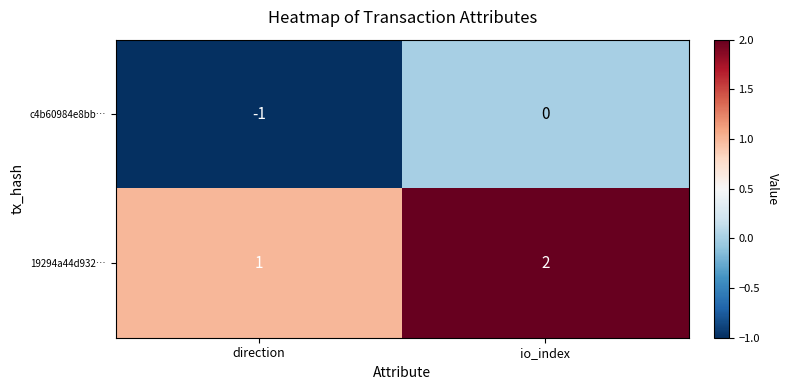

Reading left to right, extract all data points from this chart.

c4b60984e8bb…: direction=-1	io_index=0
19294a44d932…: direction=1	io_index=2